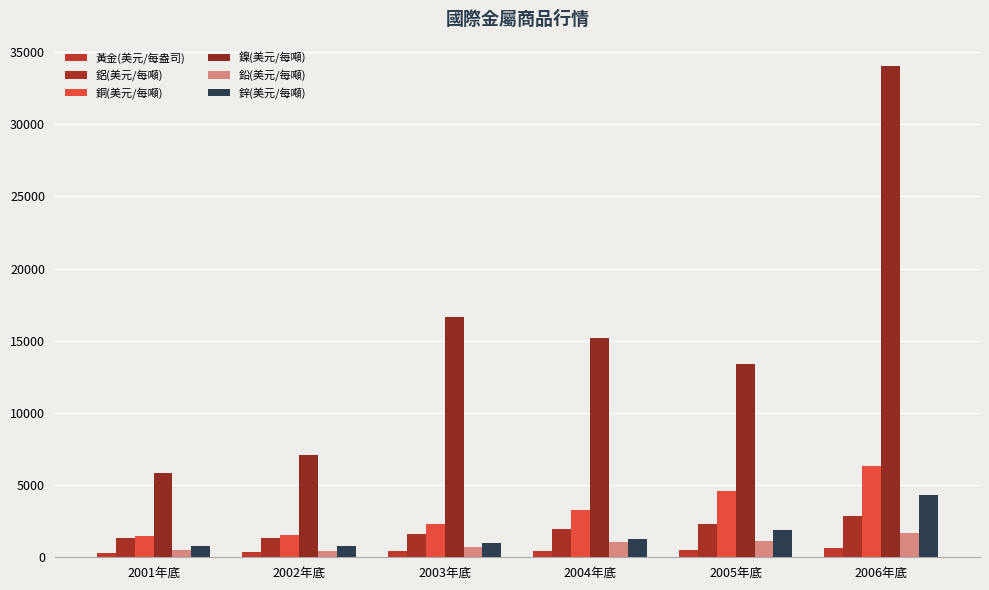

True or false: 鋁(美元/每噸) has a value of 636.5 at 2004年底.

False